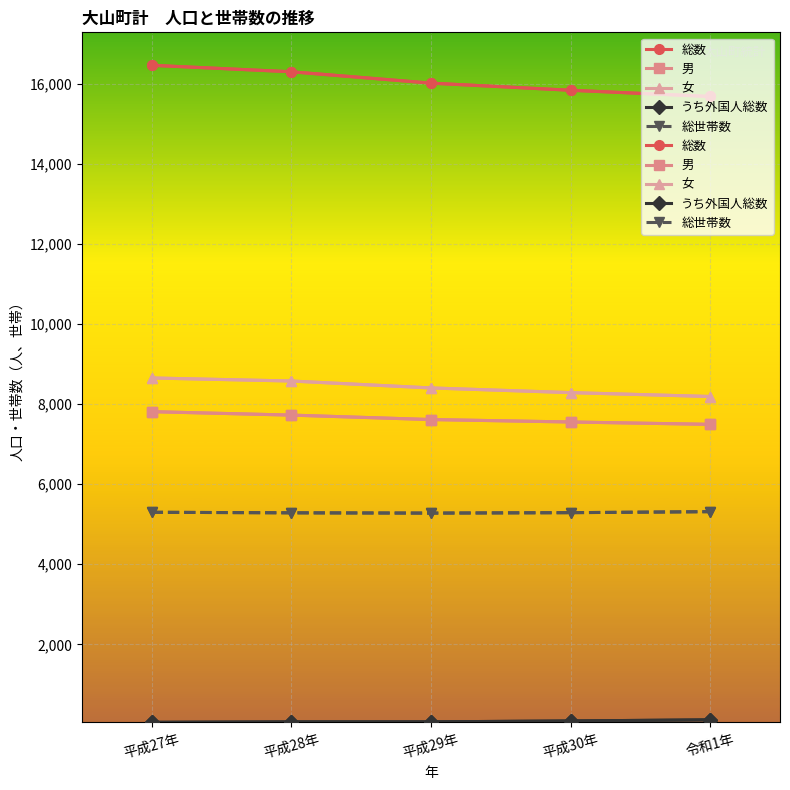

What is the average value of the うち外国人総数 series?

75